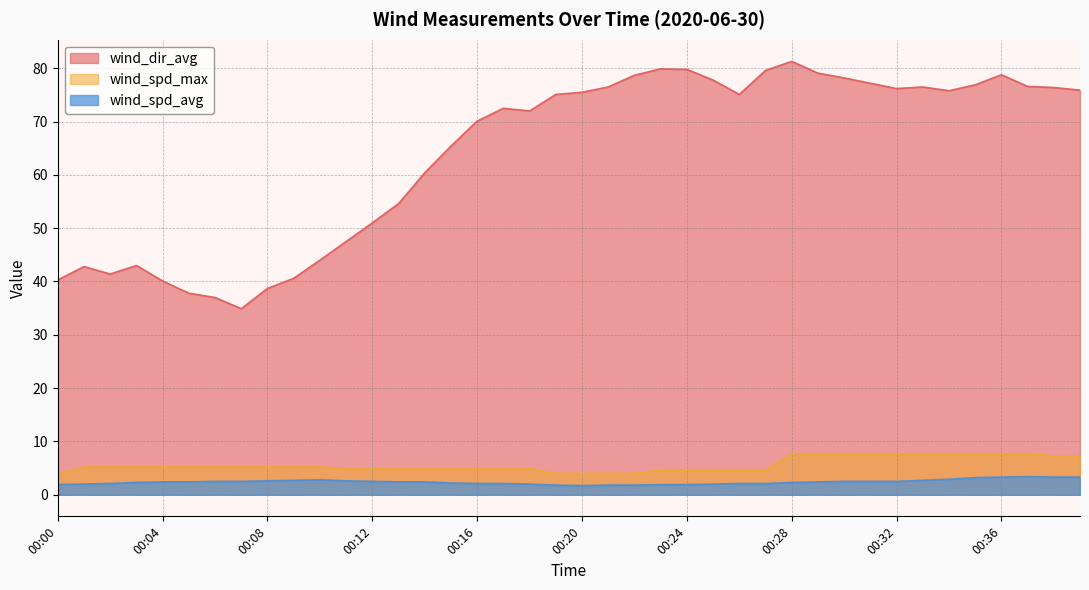

At 00:21, list the series in order from largest to smallest.

wind_dir_avg, wind_spd_max, wind_spd_avg